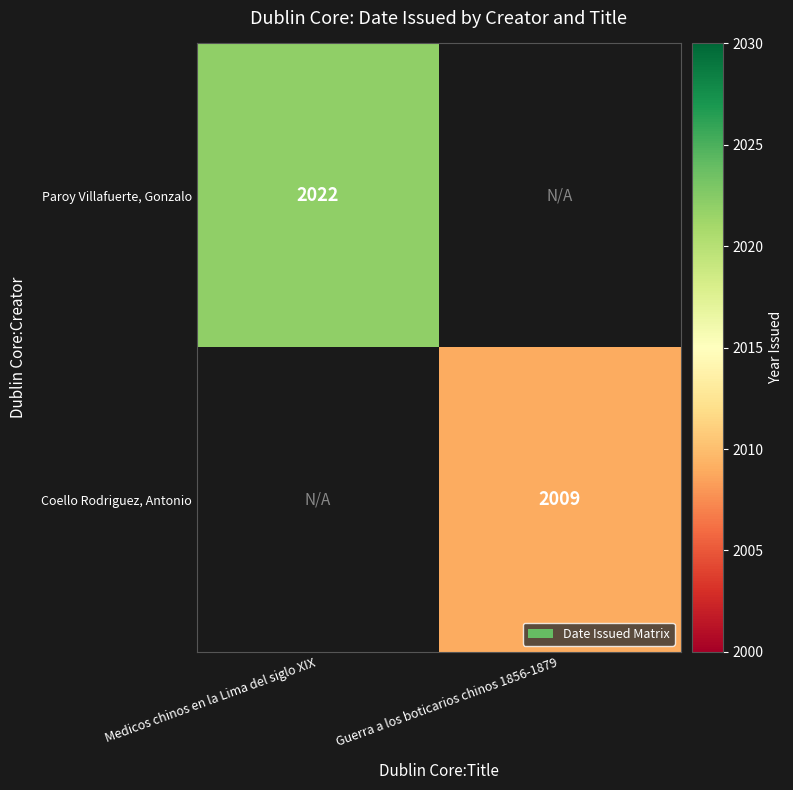

Is it true that Paroy Villafuerte, Gonzalo equals 2022 at Medicos chinos en la Lima del siglo XIX?

True